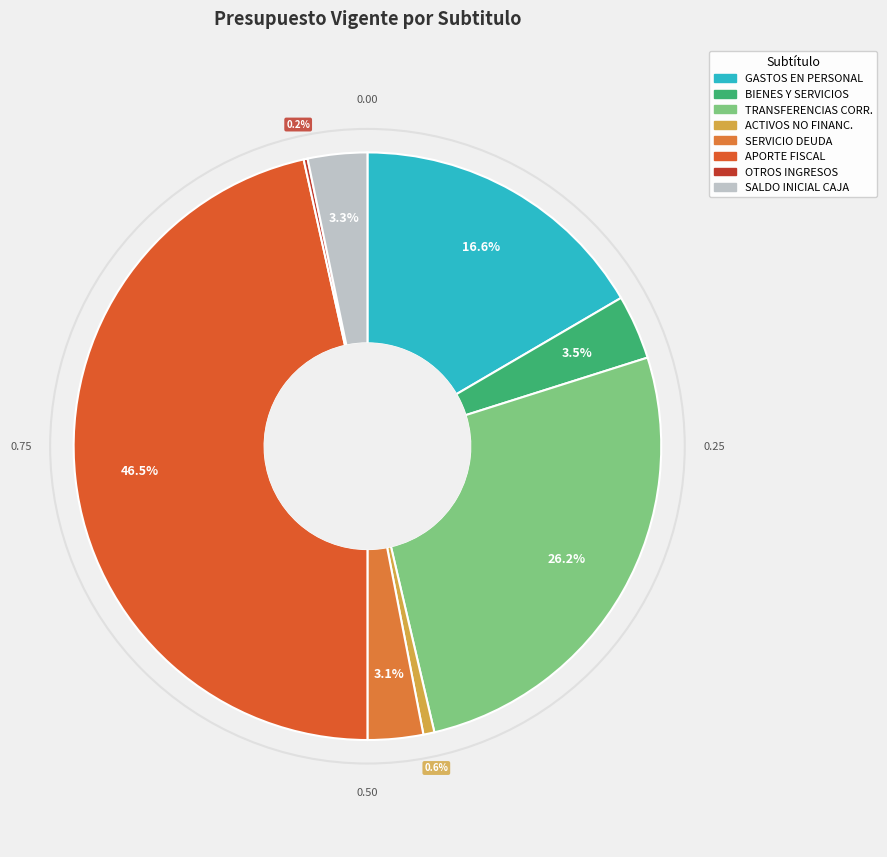

Which slice is the largest?

APORTE FISCAL